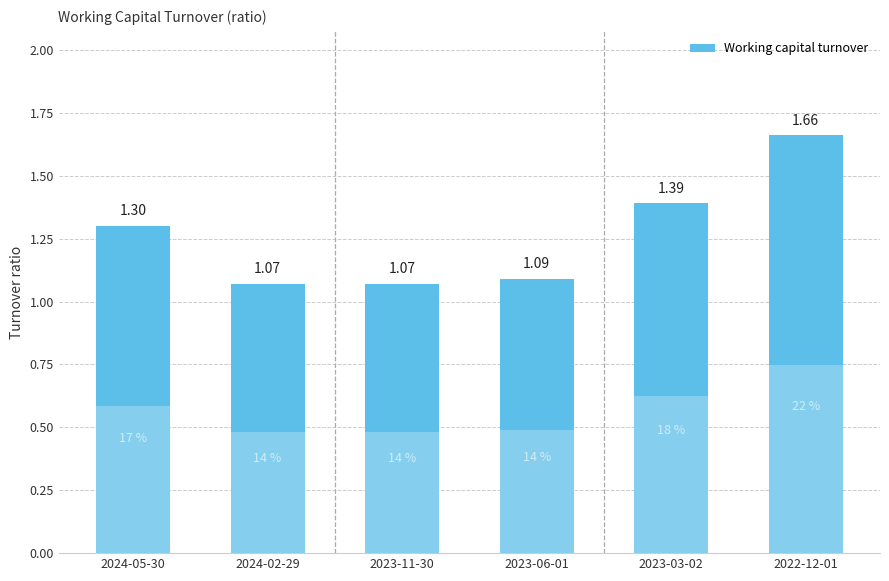

Approximately how many times larger is the value at 2024-05-30 compared to 2023-03-02?

0.9